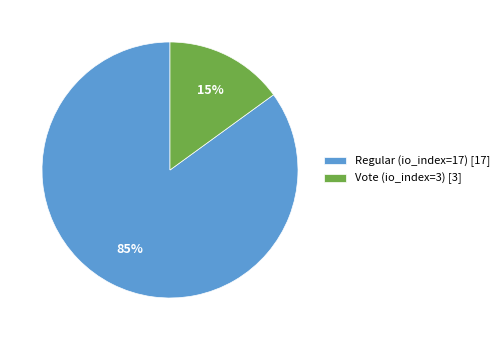

Count the number of slices in the pie.

2